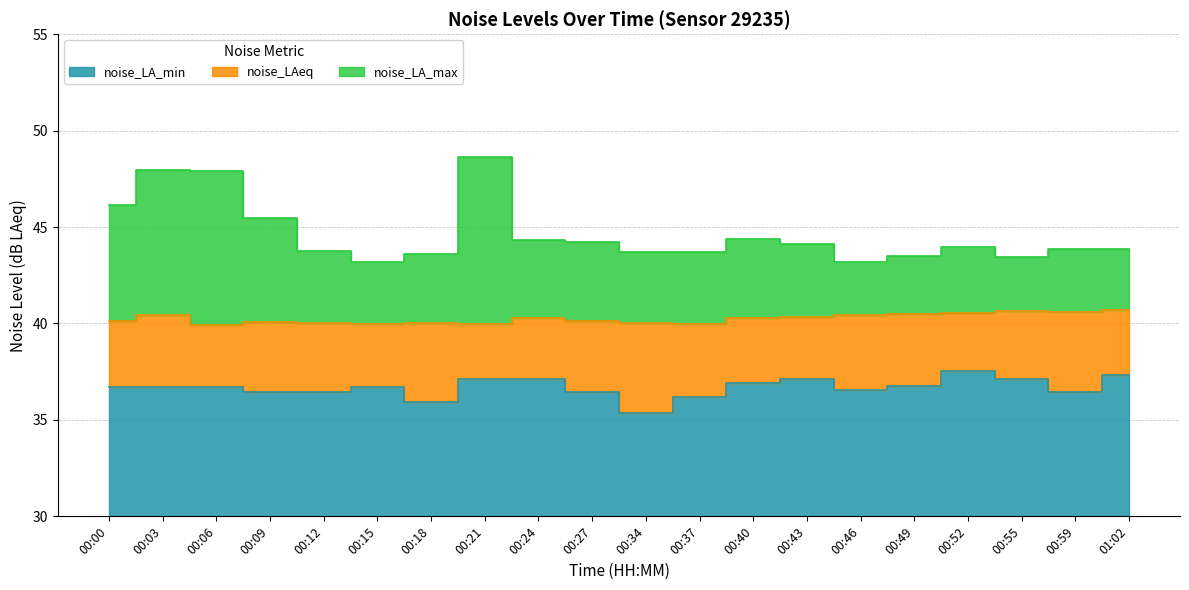

What is the label of the 9th point from the left?

00:24